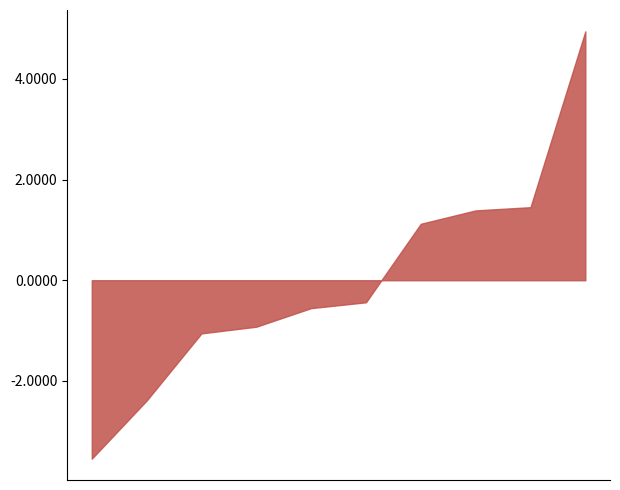

What position from the left is ANDRIGO MORANDI?

4